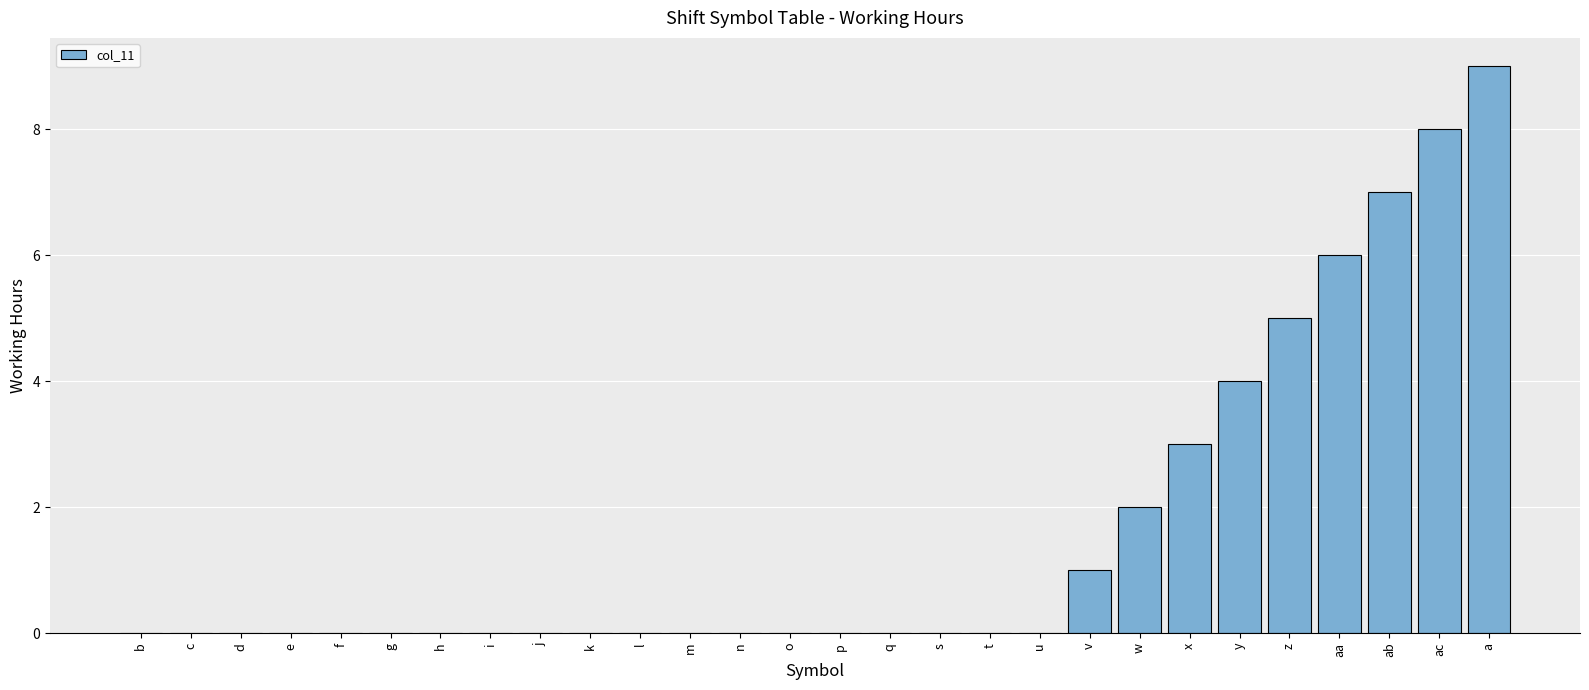

How many categories are shown in the chart?

28